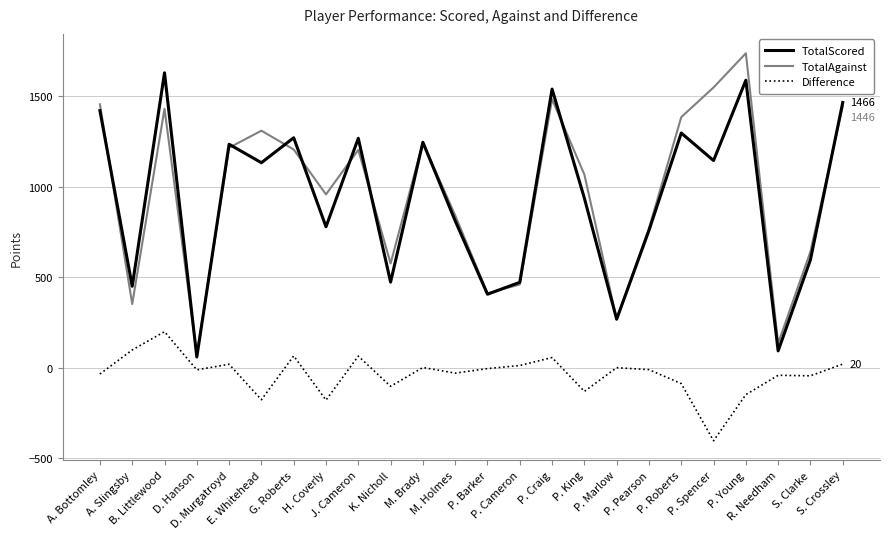

Rank the series by their maximum value, from highest to lowest.

TotalAgainst, TotalScored, Difference